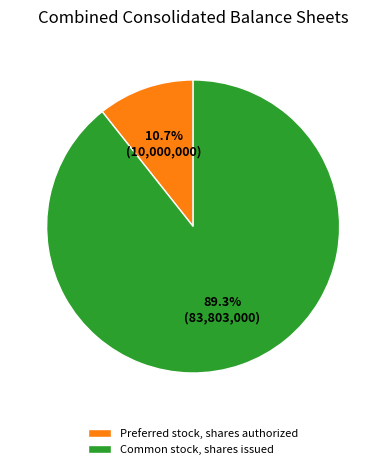

Combined, what portion of the pie is Preferred stock, shares authorized and Common stock, shares issued?

100.0%